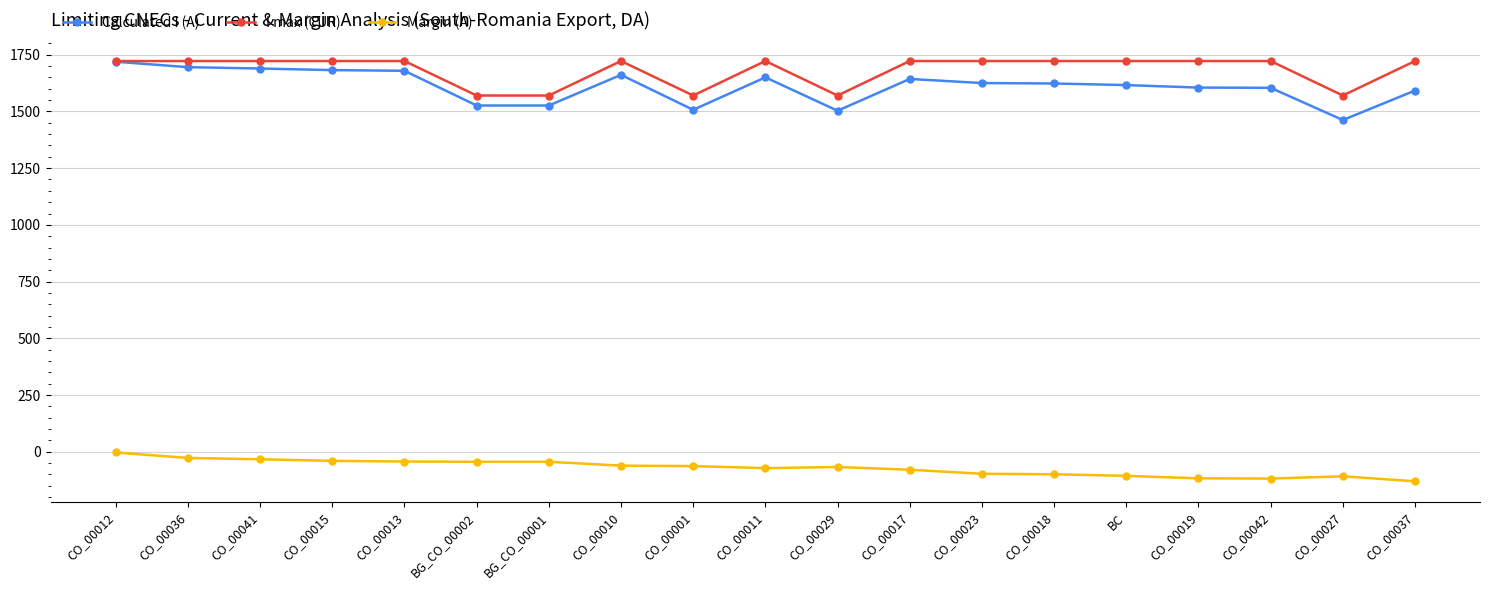

The value of I max (CUR) at CO_00001 is 492. True or false?

False